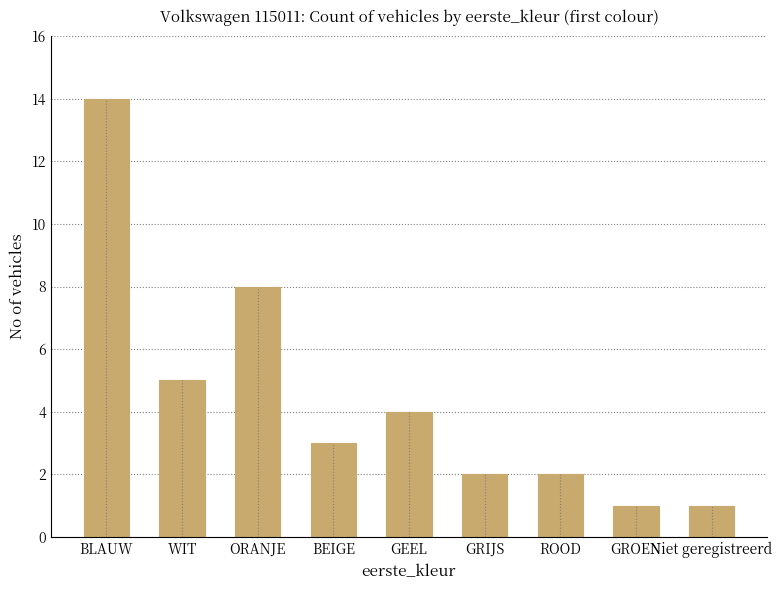

What is the minimum value shown in the chart?

1